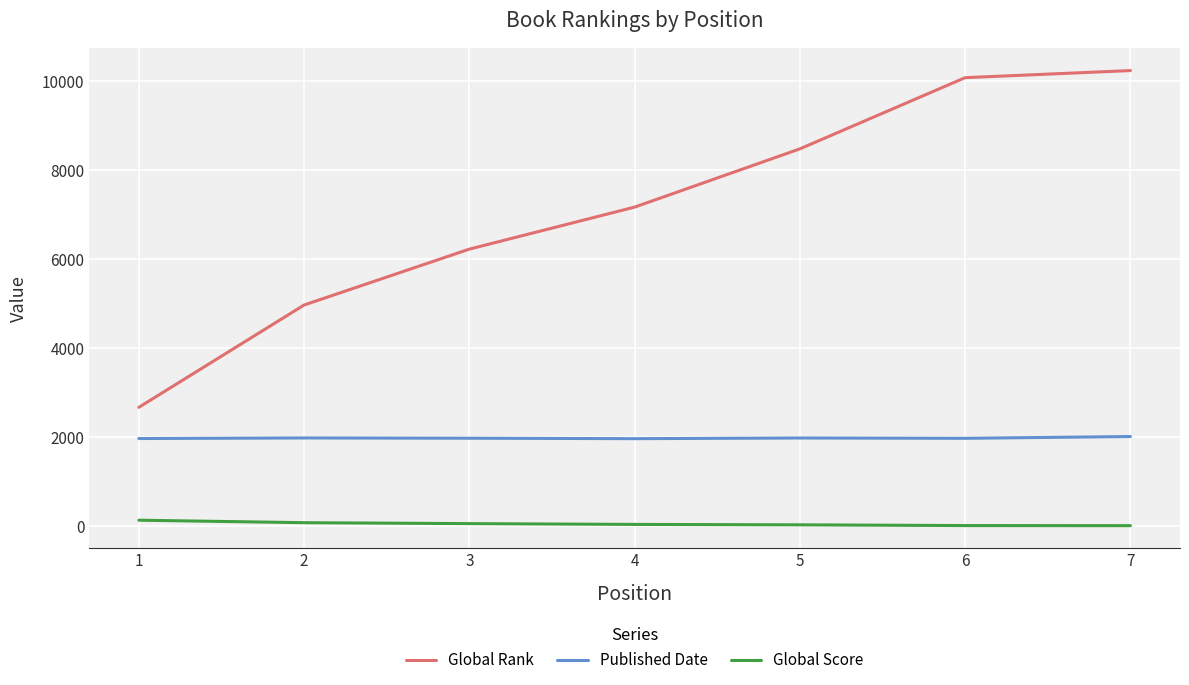

Which series has the largest total across all categories?

Global Rank